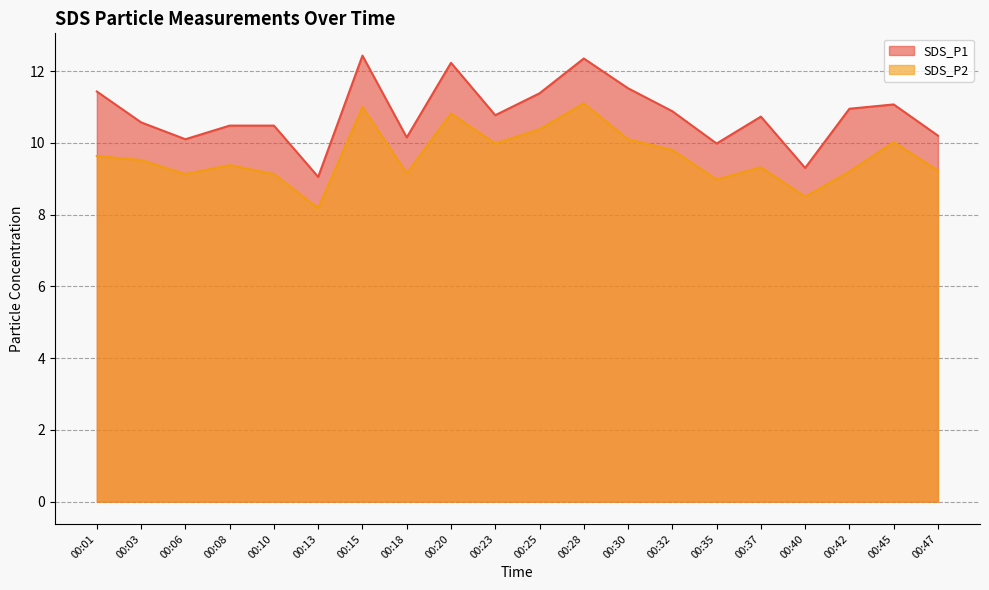

Where is SDS_P1 nearest to the value 10?

00:35